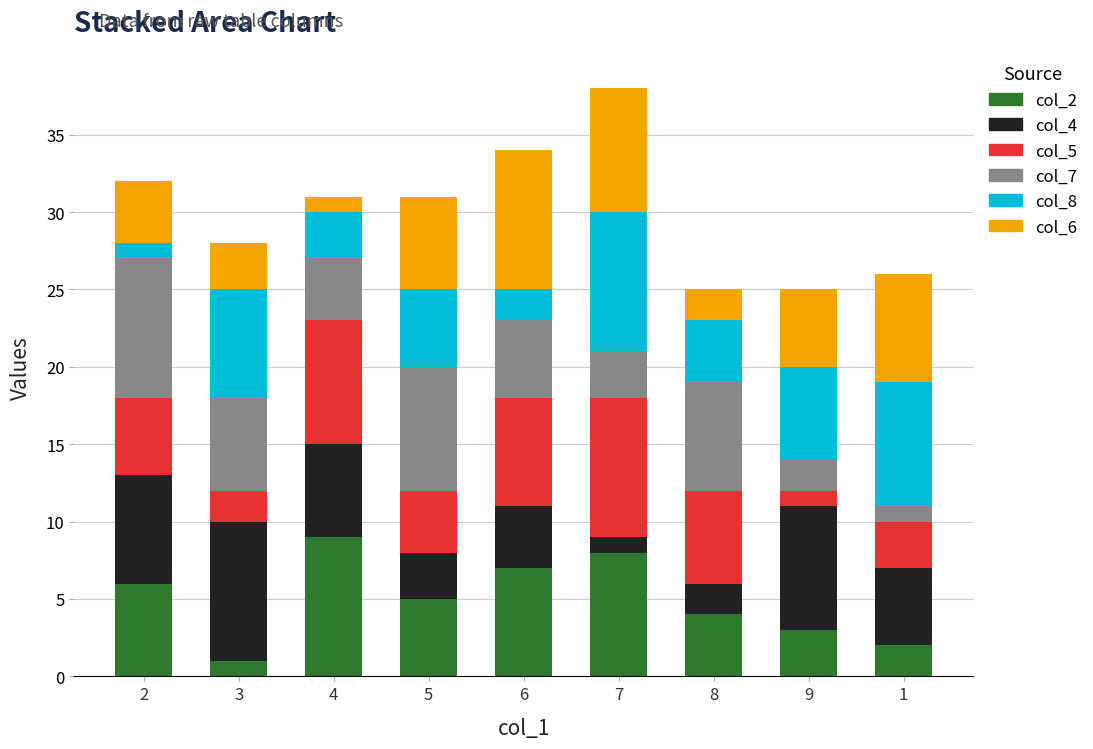

Is it true that col_2 equals 3 at 6?

False